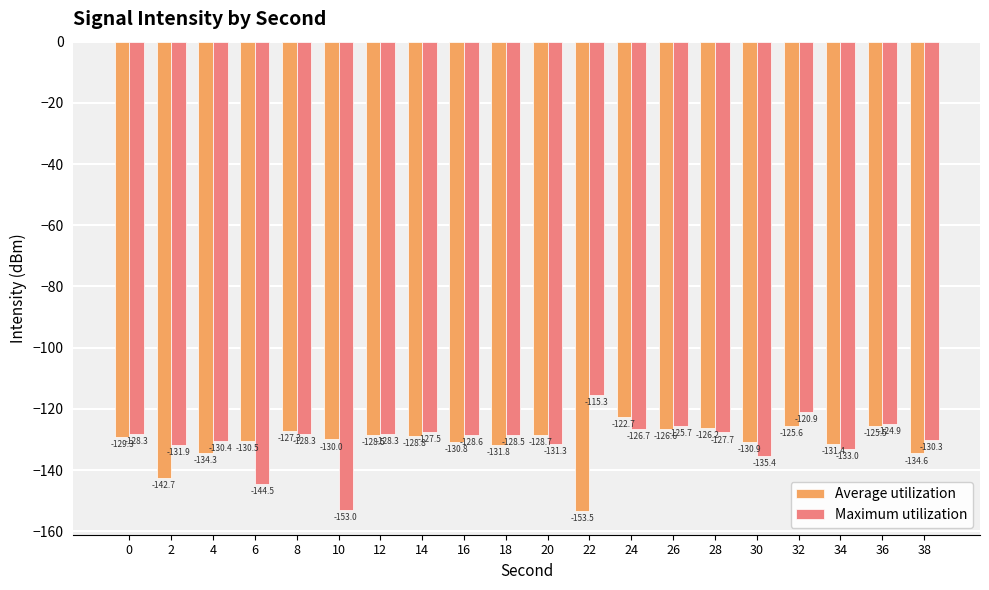

Are the bars horizontal?

No